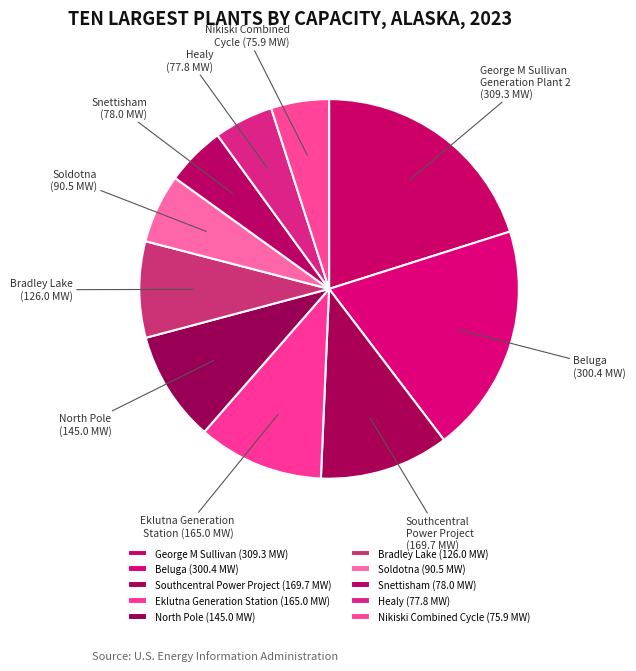

How many slices are in this pie chart?

10